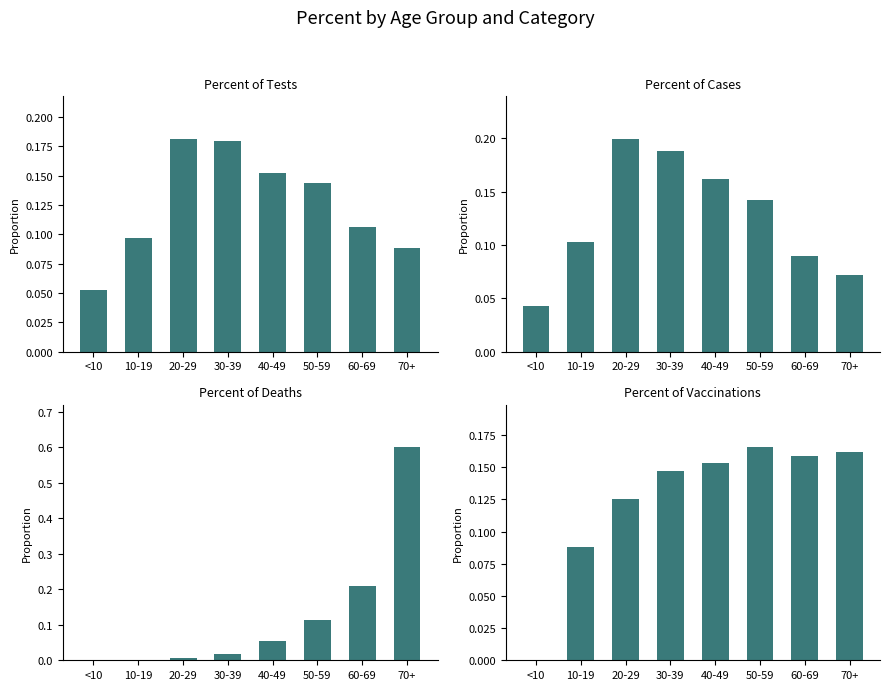

The value of Percent of Cases at 10-19 is 0.1. True or false?

True